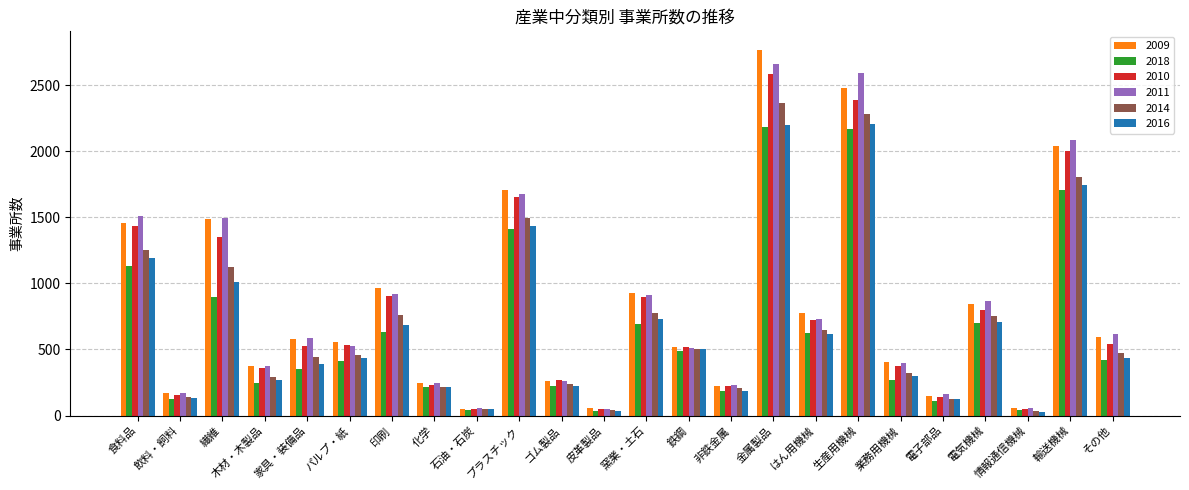

At which category is the sum across all series the highest?

金属製品